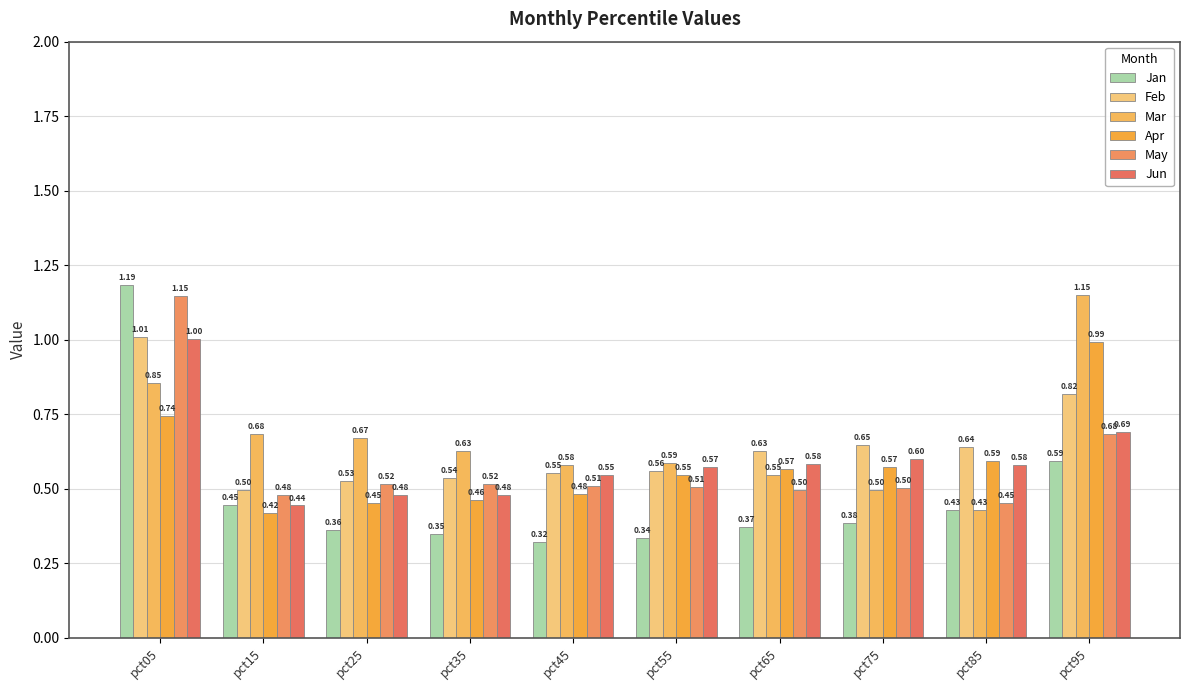

True or false: Jun has a value of 0.6 at pct75.

True